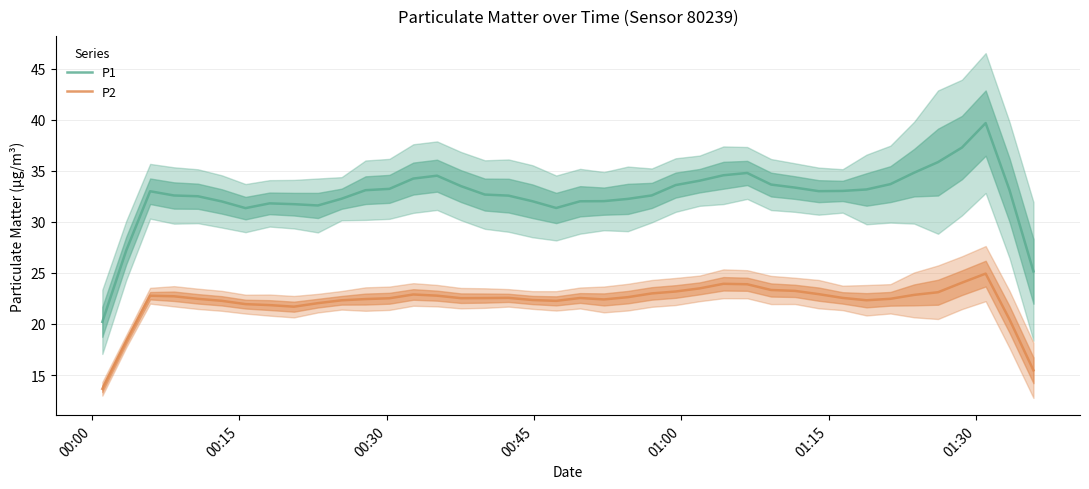

True or false: P1 and P2 intersect in this chart.

False